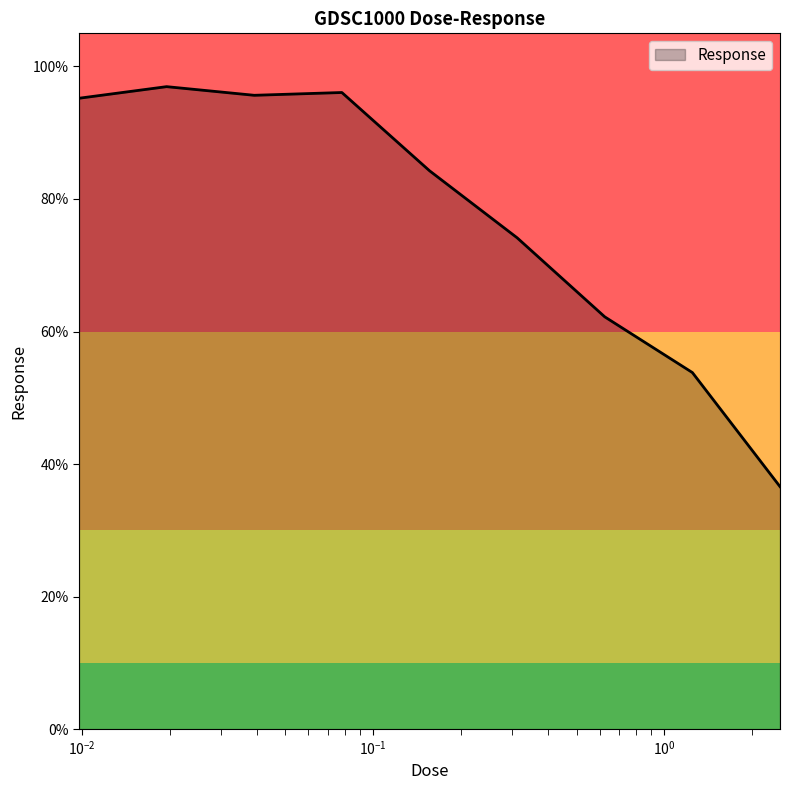

What is the difference between the maximum and minimum values?

60.4